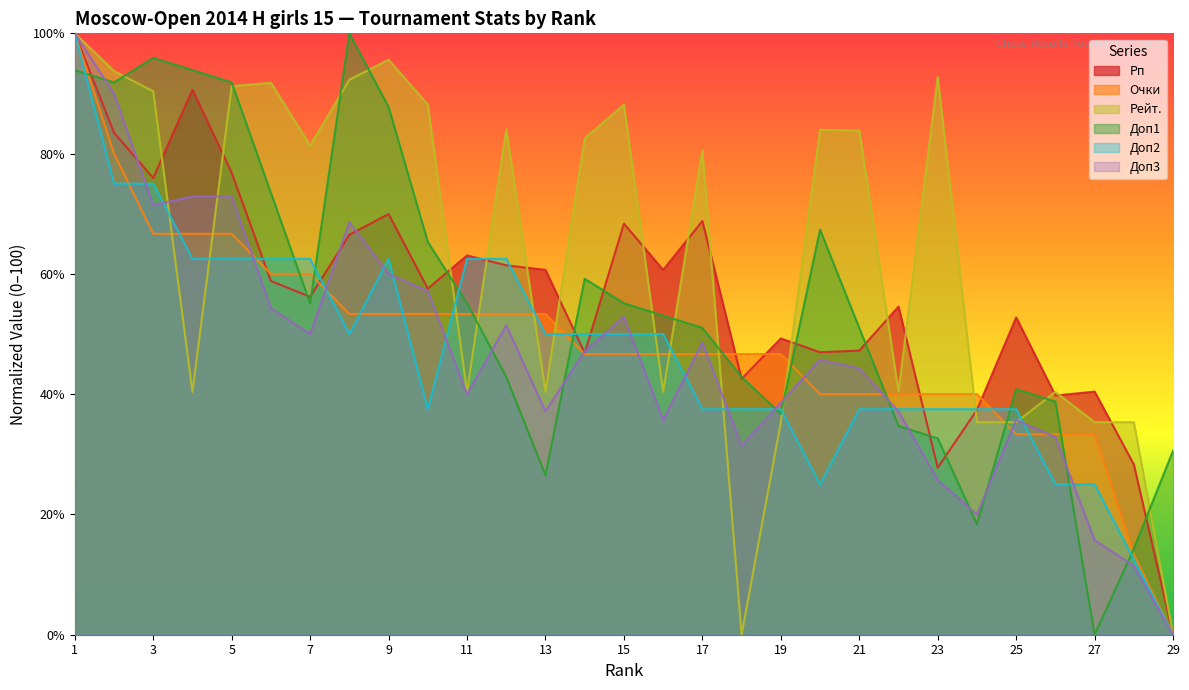

How many times do Рп and Очки cross each other?

6